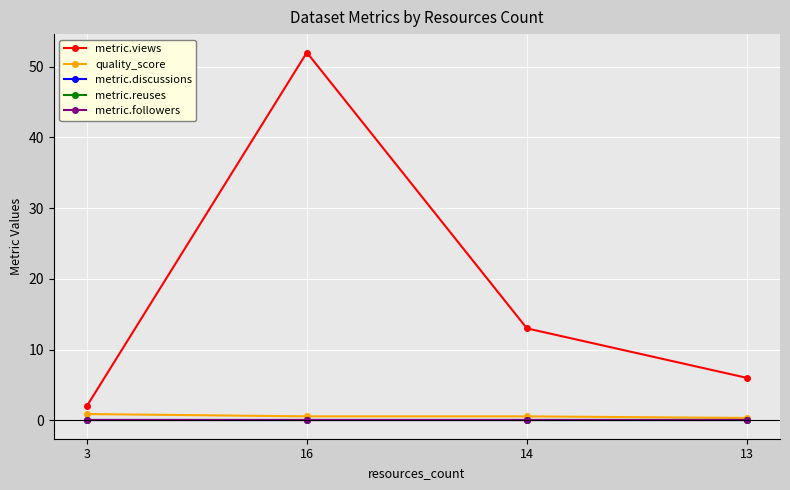

Does the chart have visible grid lines?

Yes